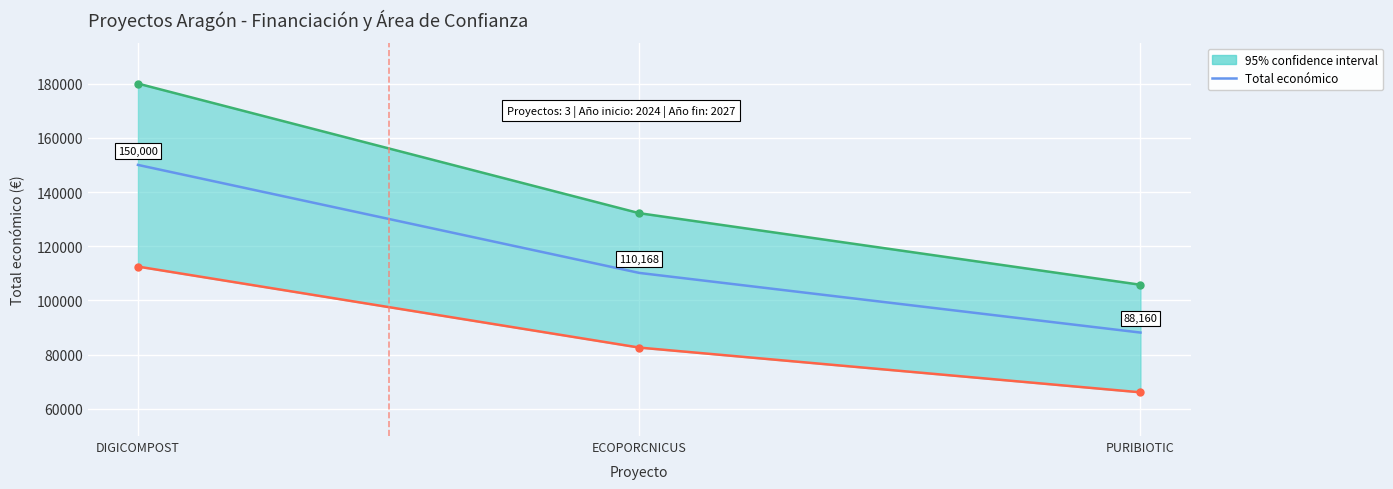

What is the smallest value displayed?

88160